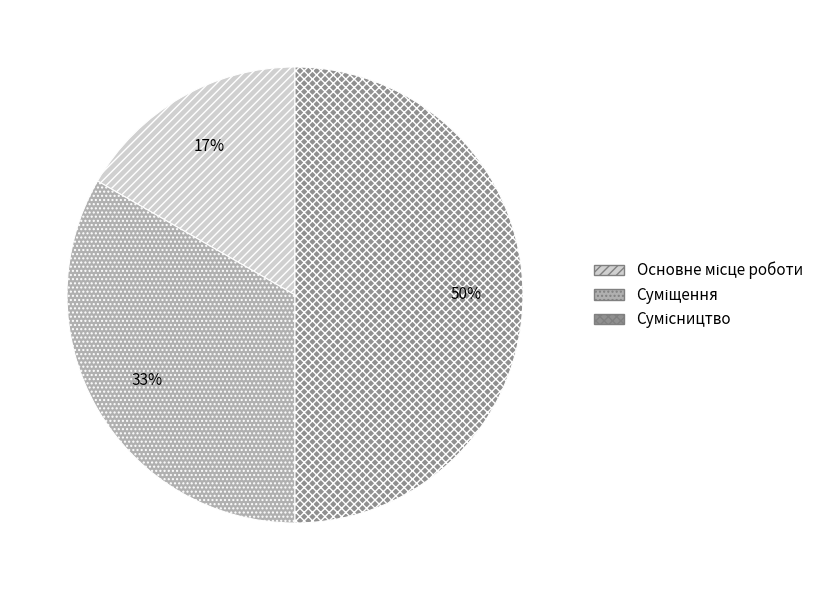

To the nearest percent, what is the difference between the largest and smallest slice percentages?

33%